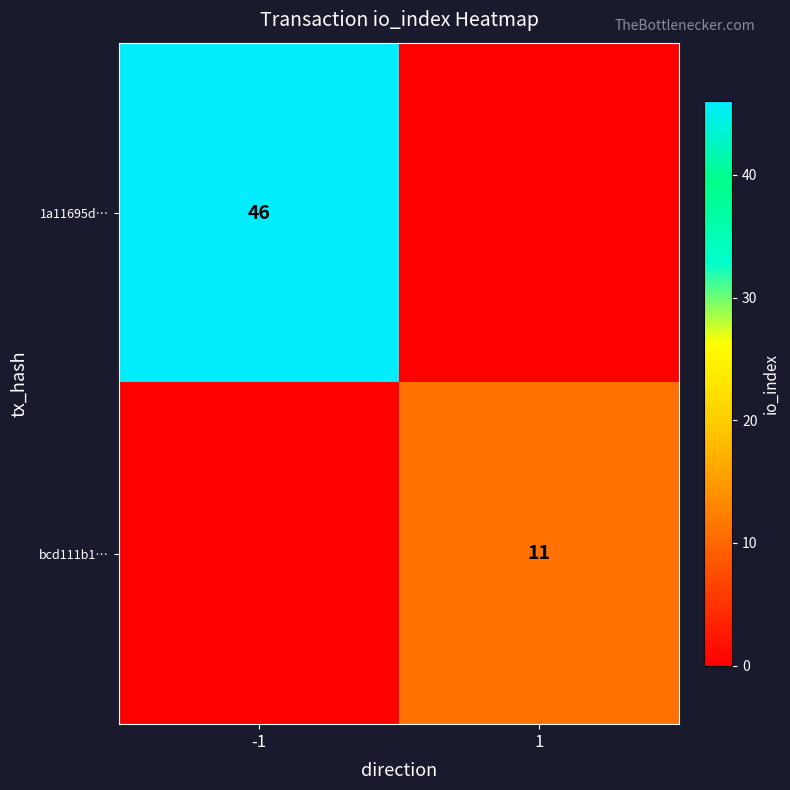

Is it true that 1a11695d… equals 15 at -1?

False